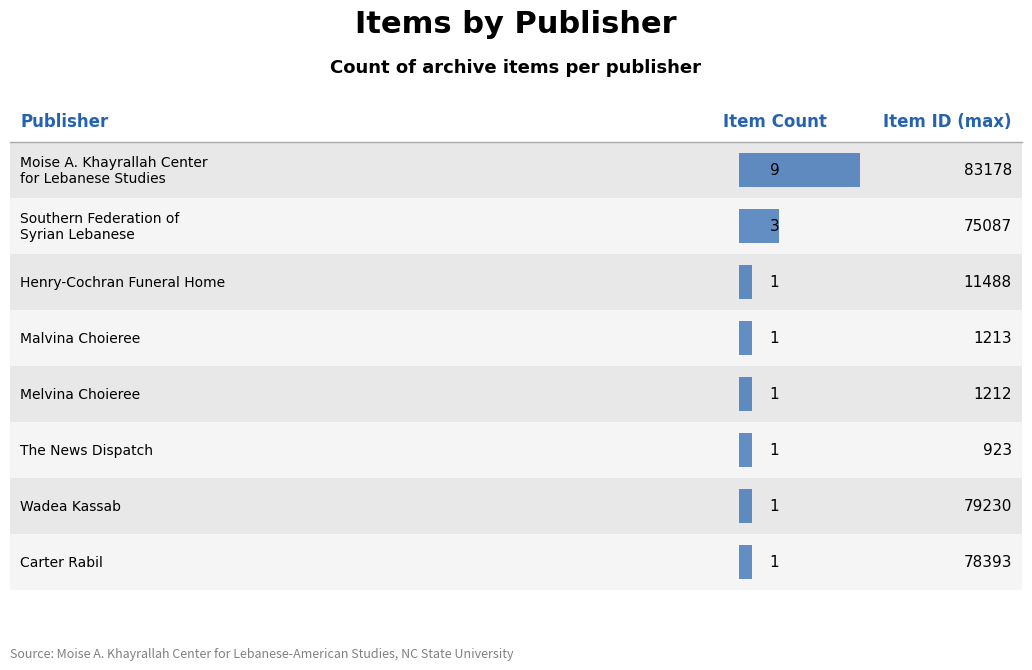

List the labels in order of value, smallest first.

Henry-Cochran Funeral Home, Malvina Choieree, Melvina Choieree, The News Dispatch, Wadea Kassab, Carter Rabil, Southern Federation of
Syrian Lebanese, Moise A. Khayrallah Center
for Lebanese Studies